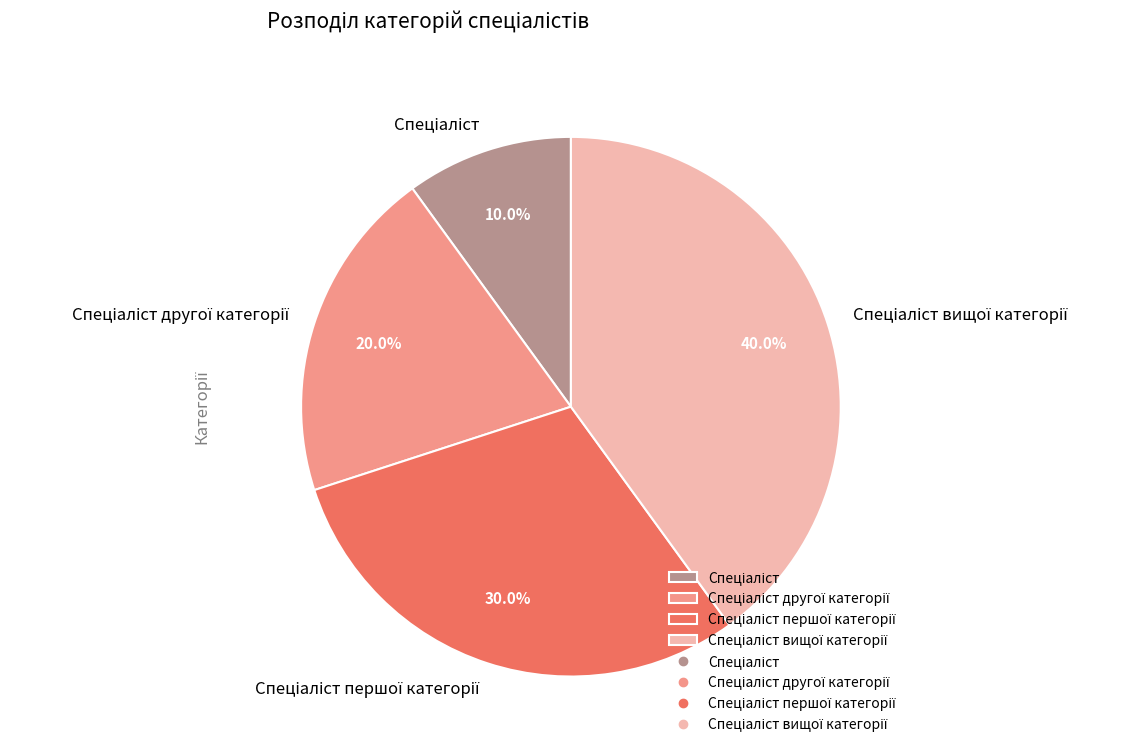

Count the number of slices in the pie.

4